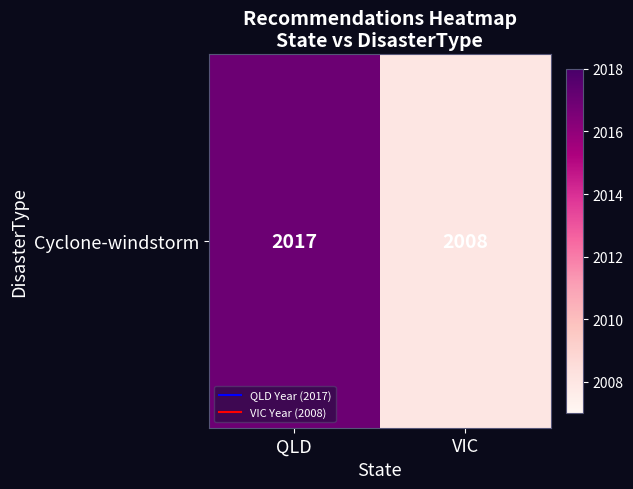

Count the values in the range 2008 to 2017.

2